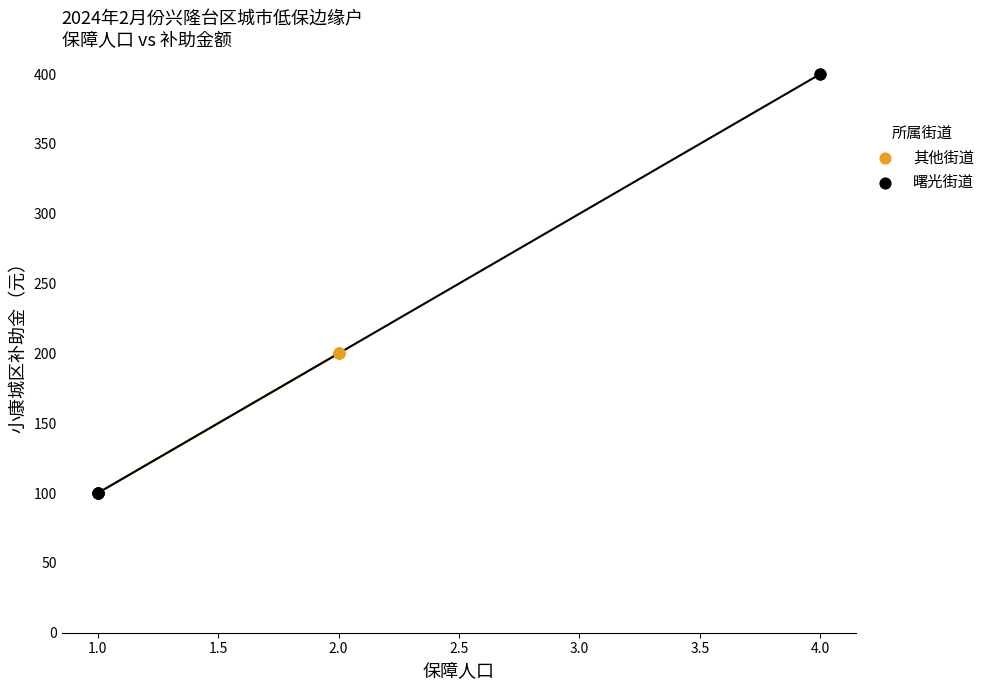

Which series contains the highest Y value?

曙光街道